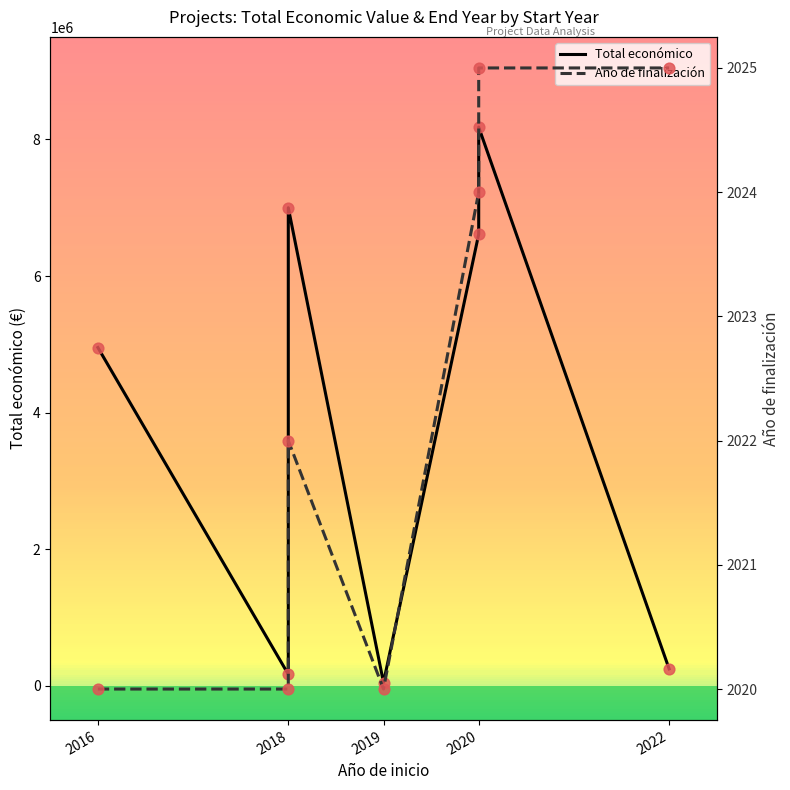

What are all the series names shown in the legend?

Total económico, Año de finalización